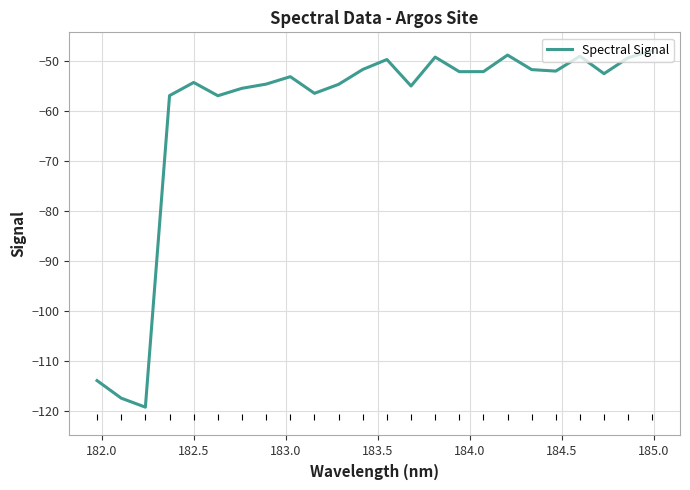

What is the greatest value displayed?

-48.0